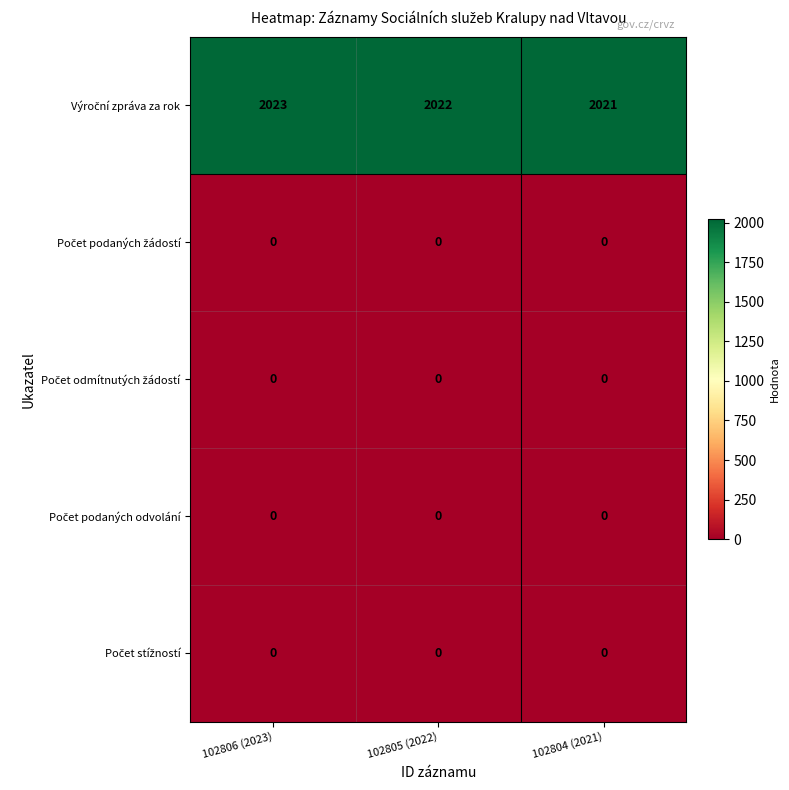

At which category is the sum across all series the highest?

102806 (2023)